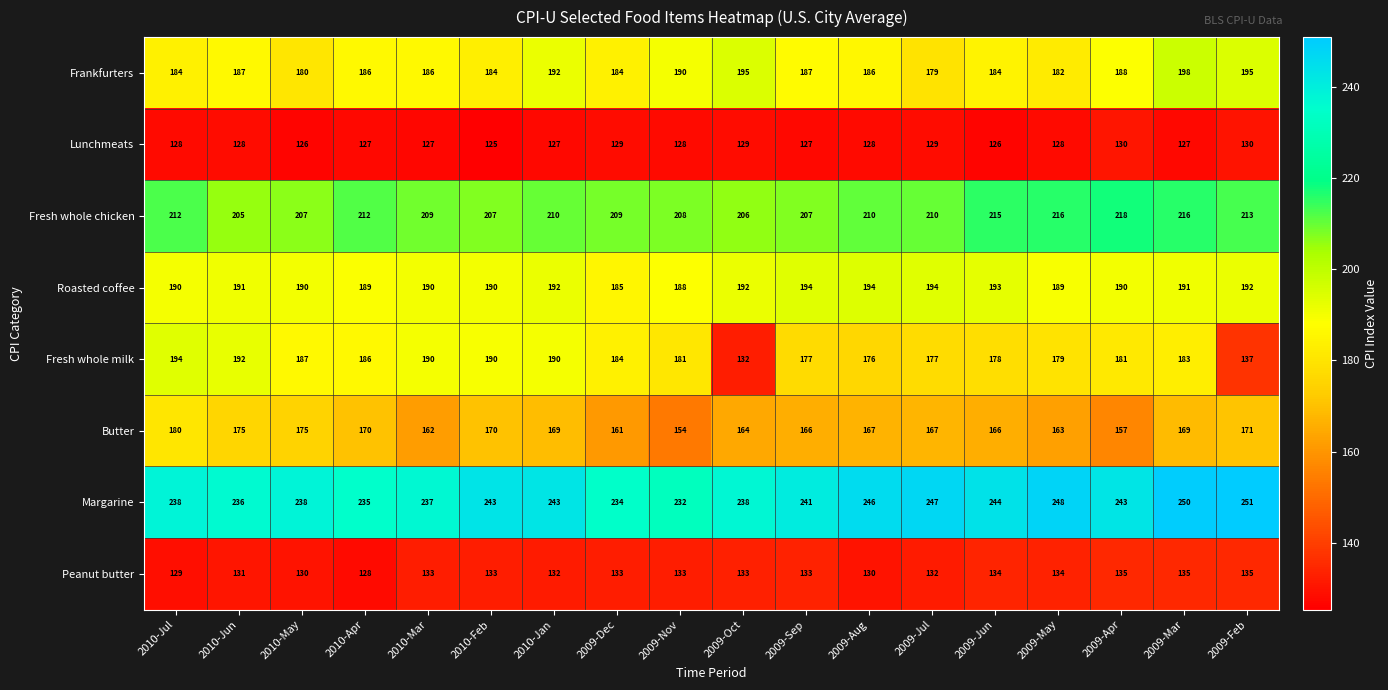

The value of Butter at 2009-Aug is 167. True or false?

True